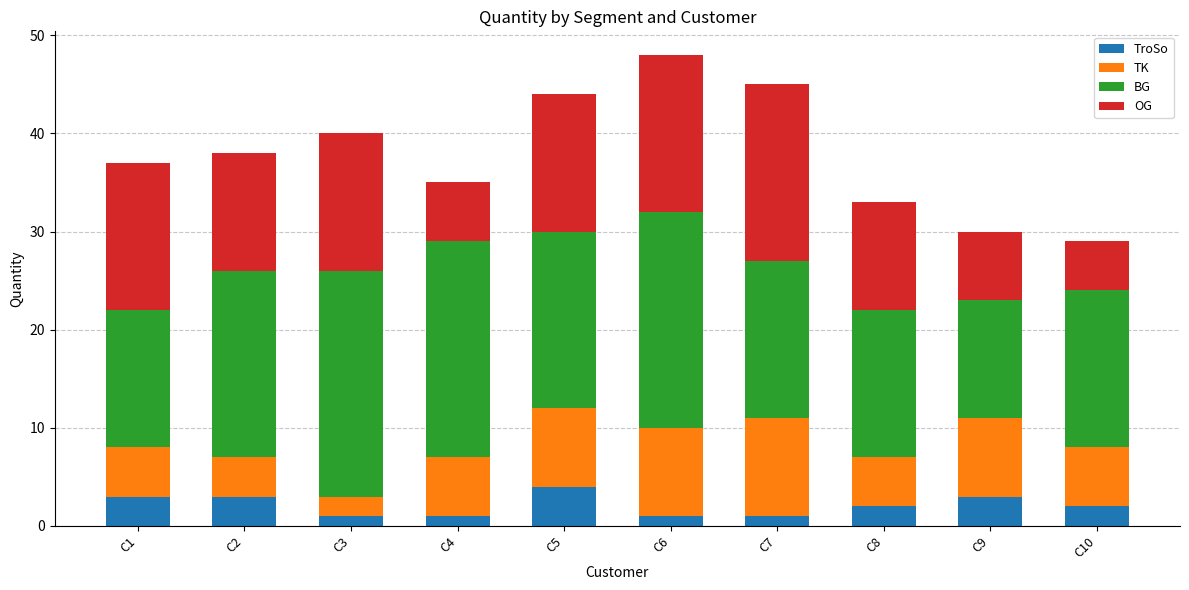

Rank the series by their maximum value, from highest to lowest.

BG, OG, TK, TroSo